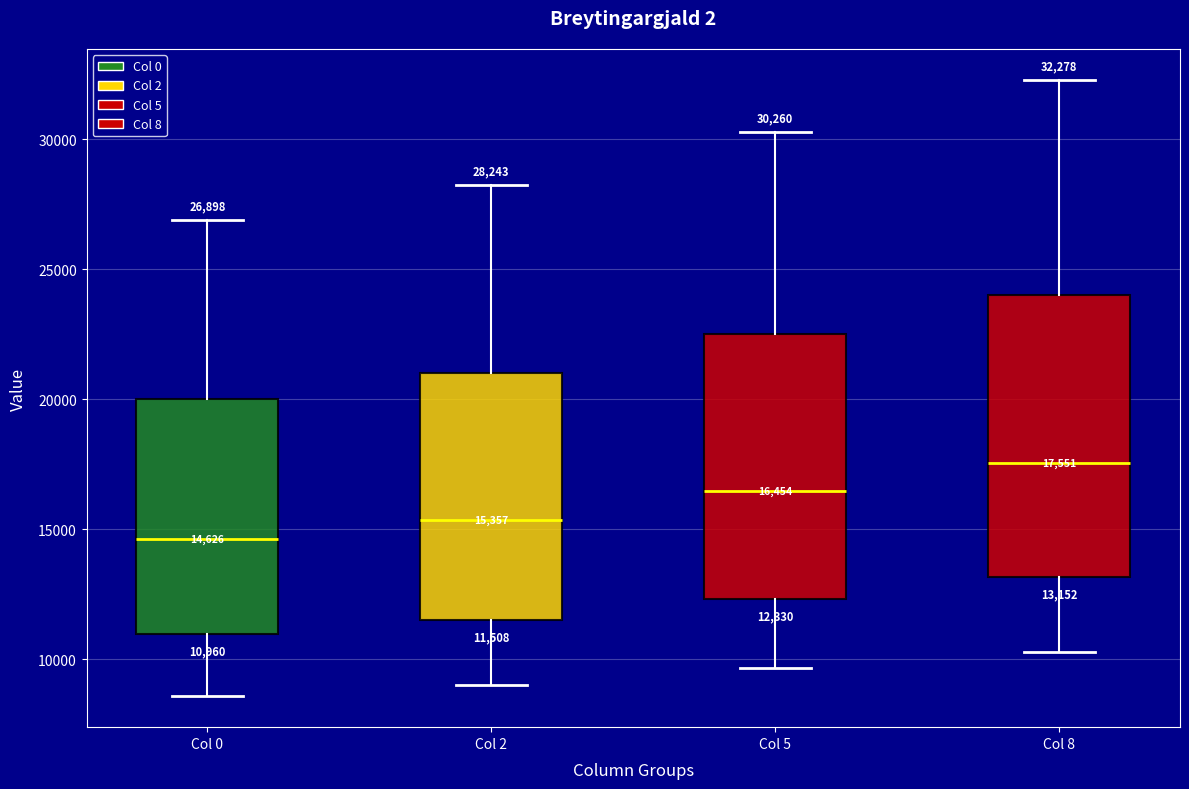

Which box has the lowest median line?

Col 0